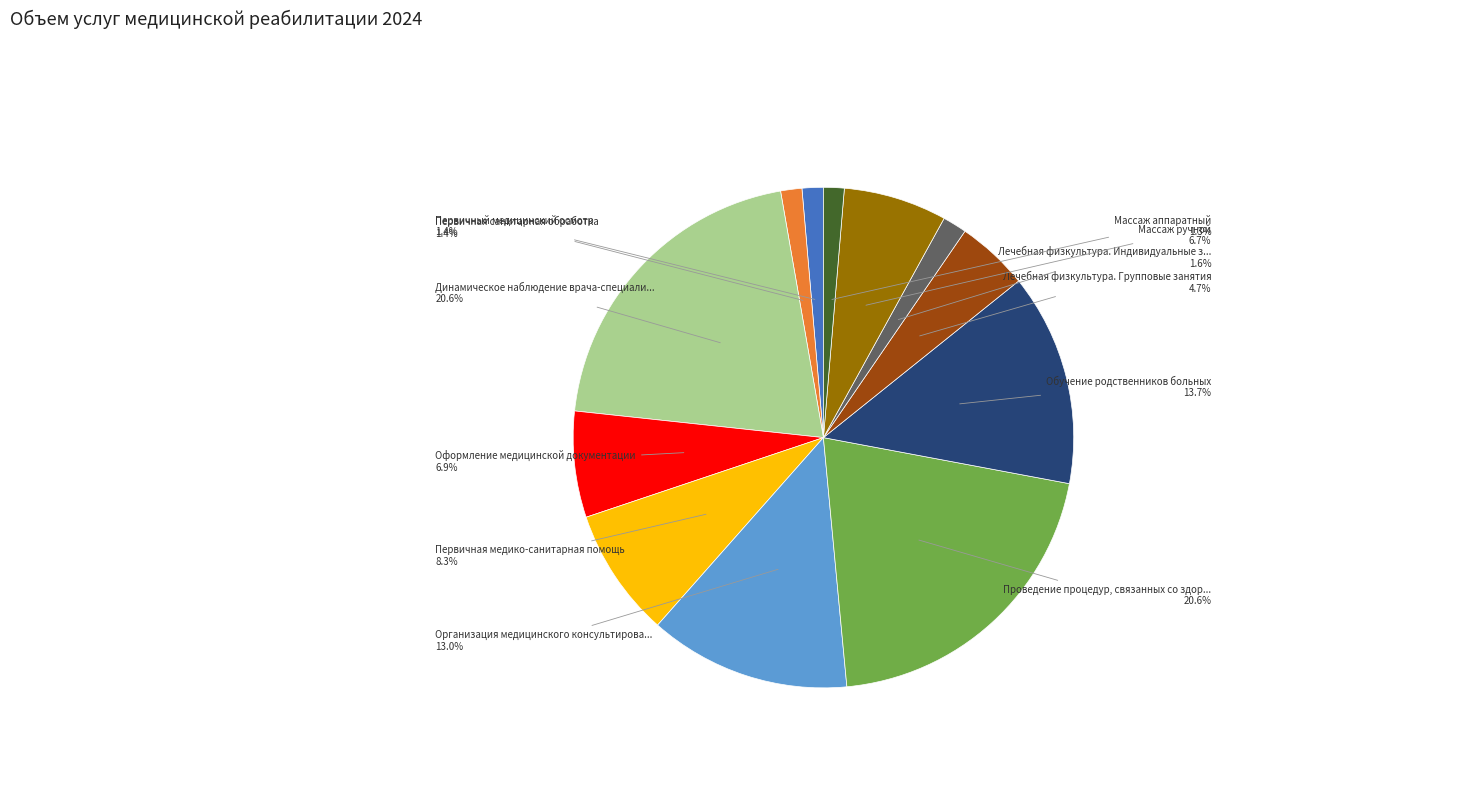

Is there a majority slice in this chart?

No